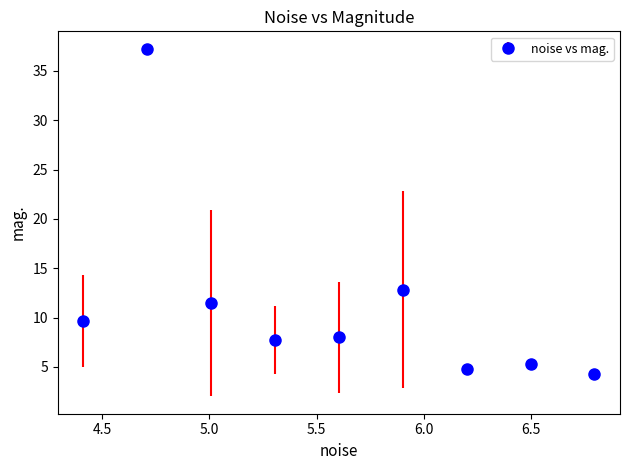

What is the value of the 8th point from the left?

5.3